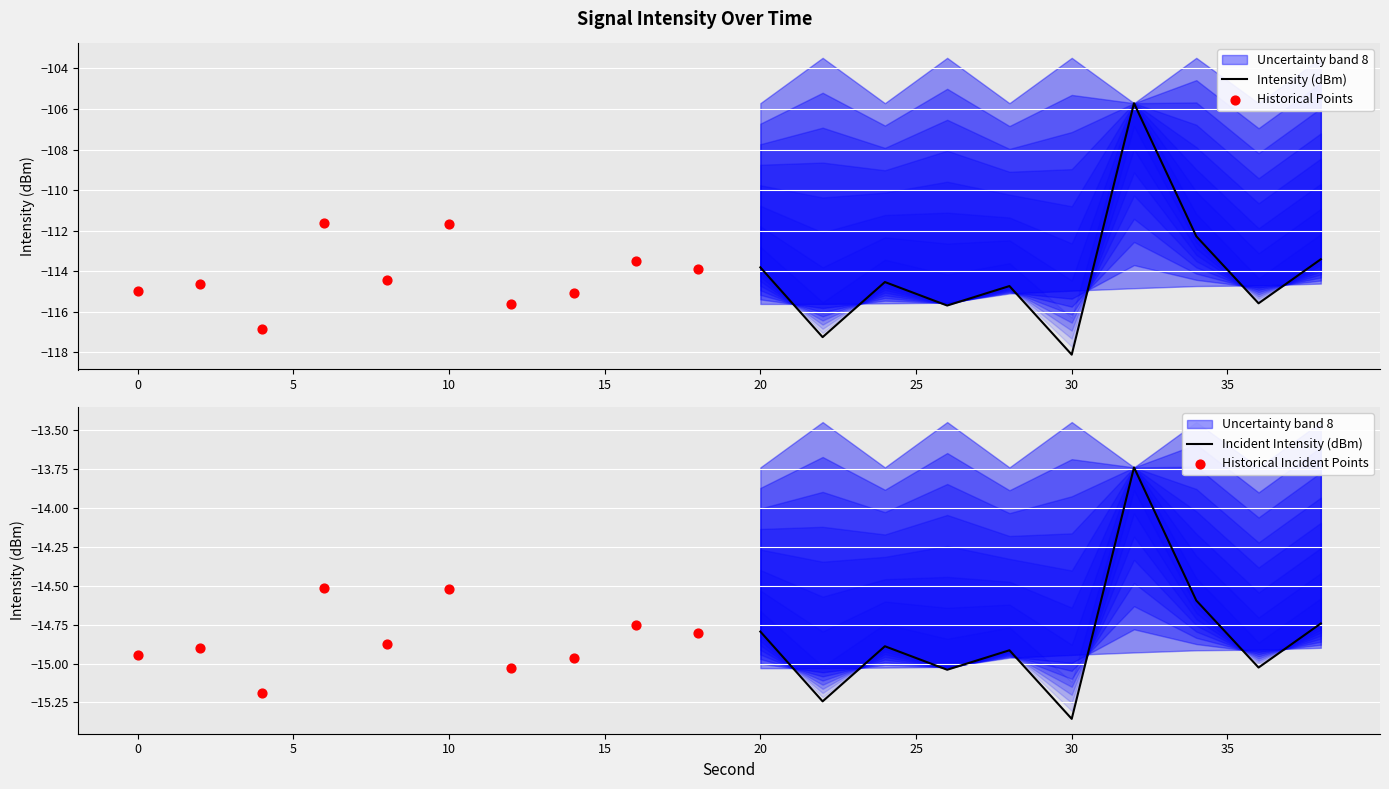

Is it true that Incident Intensity (dBm) equals -7.1 at 20?

False